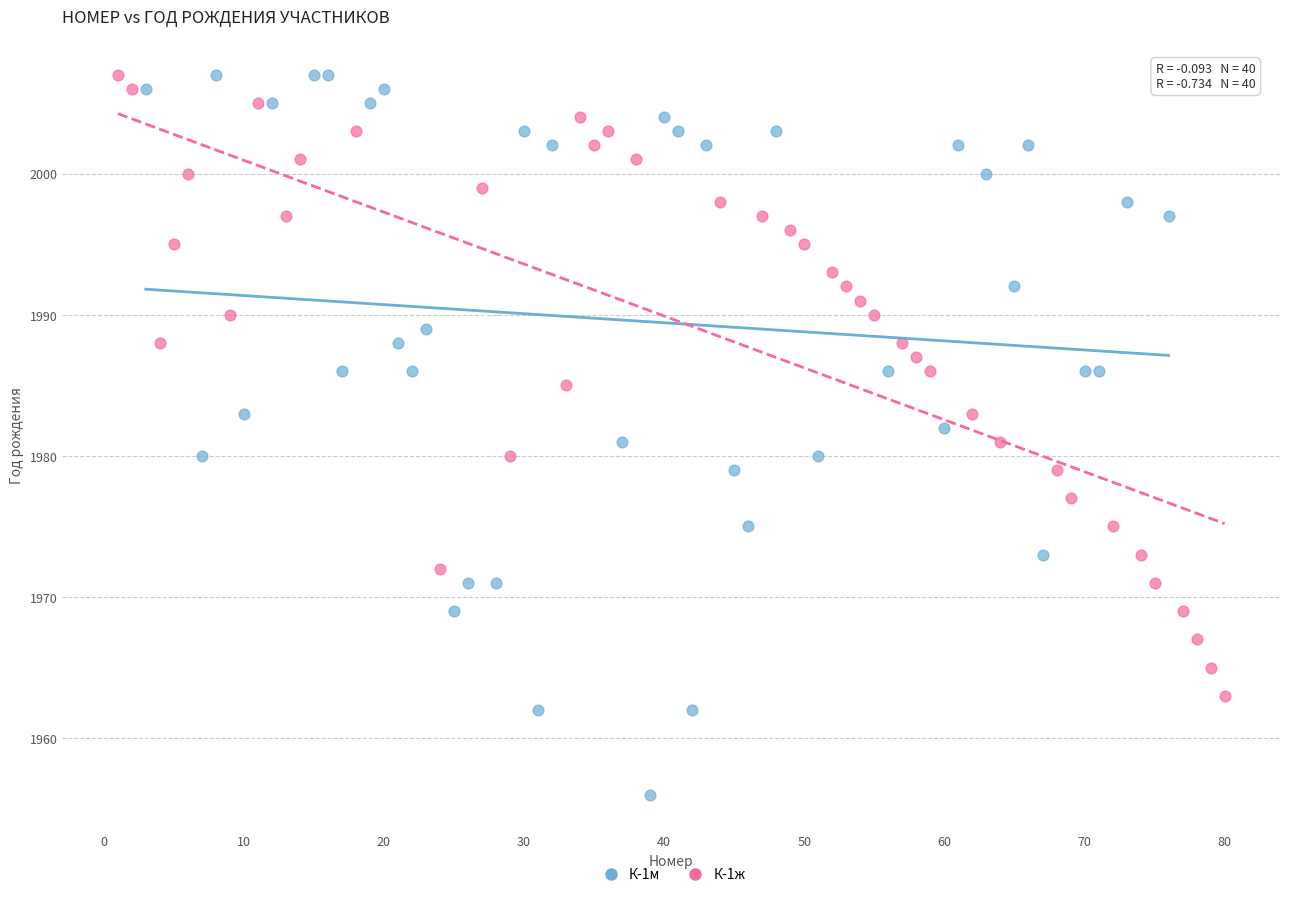

Which series contains the lowest Y value?

К-1м